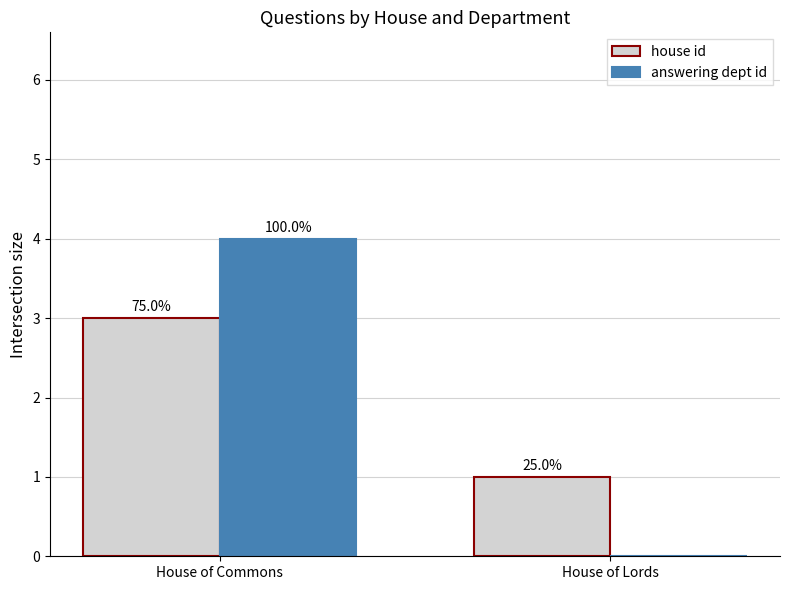

What is the label of the 2nd bar from the left?

House of Lords